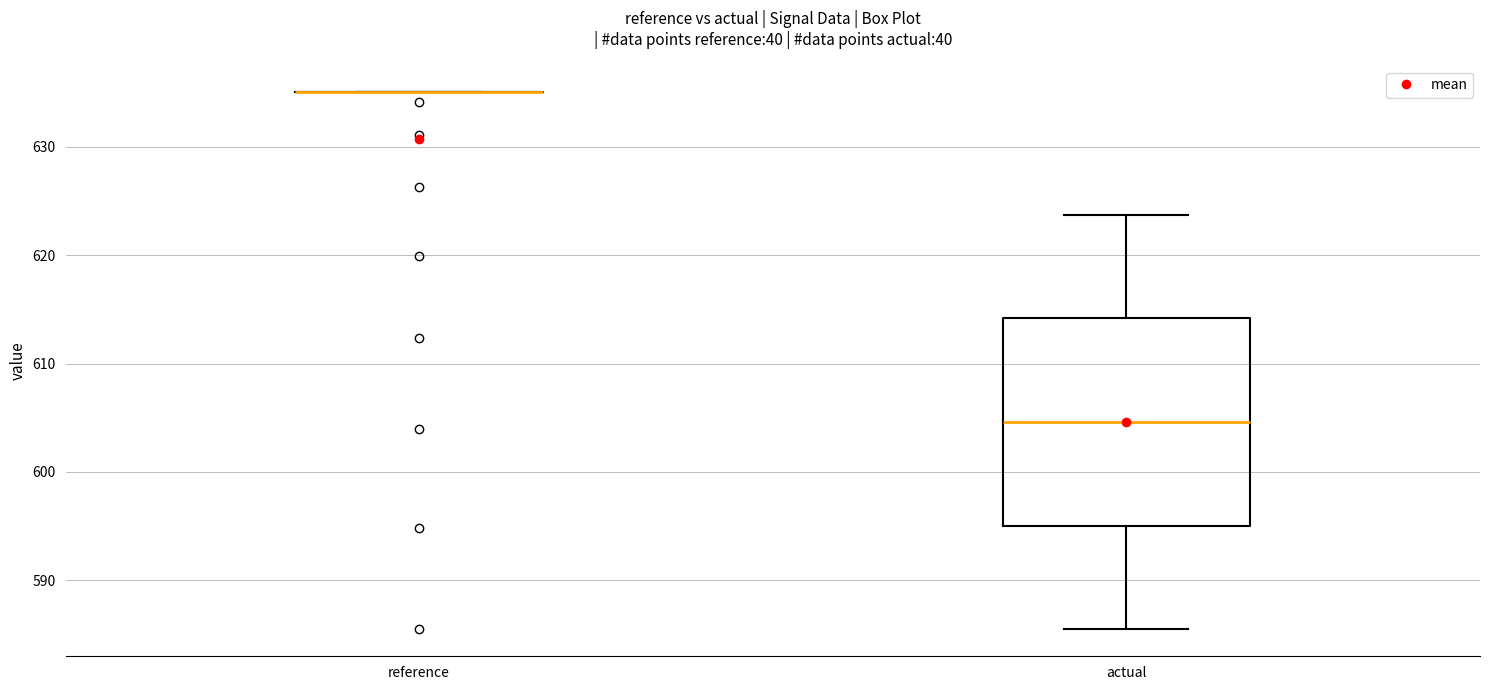

Reading left to right, read every box against the y-axis: the position of its median line, the range the box covers, and the ends of its whiskers. The values are not printed on the chart, so give them approximately, as read against the axis.

reference: box collapsed to a line at 635, whiskers 635 to 635
actual: median 605, box 595 to 614, whiskers 585 to 624